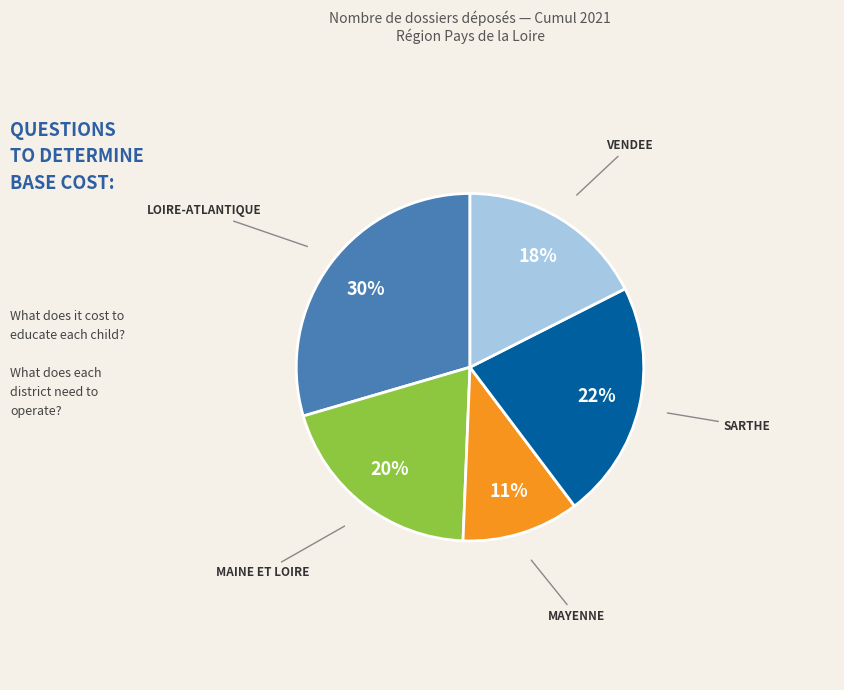

Between SARTHE and MAYENNE, which is larger?

SARTHE